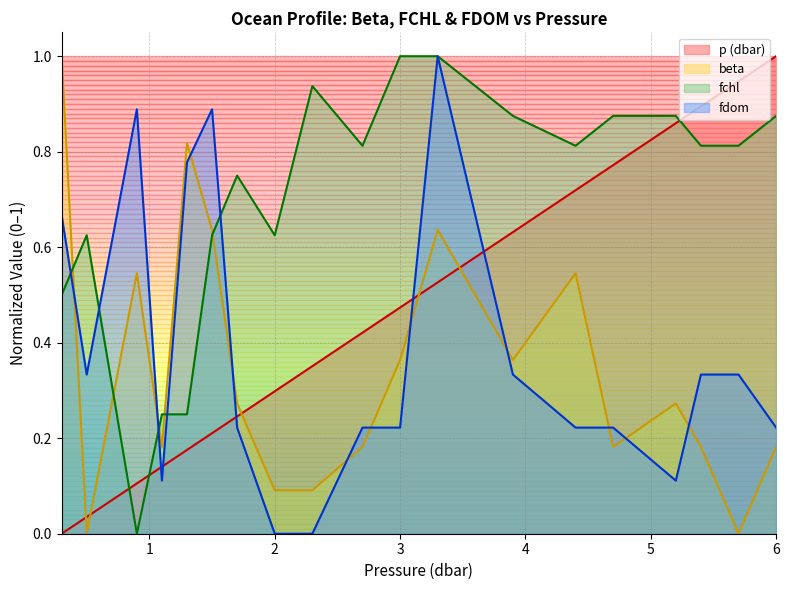

What is the difference between the maximum and minimum values in the fchl series?

1.0